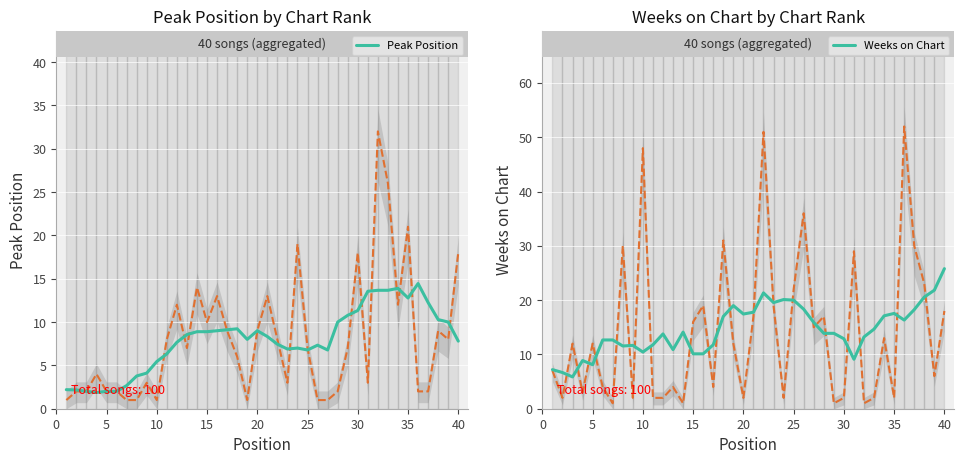

The value of Weeks on Chart at 28 is 7.3. True or false?

False